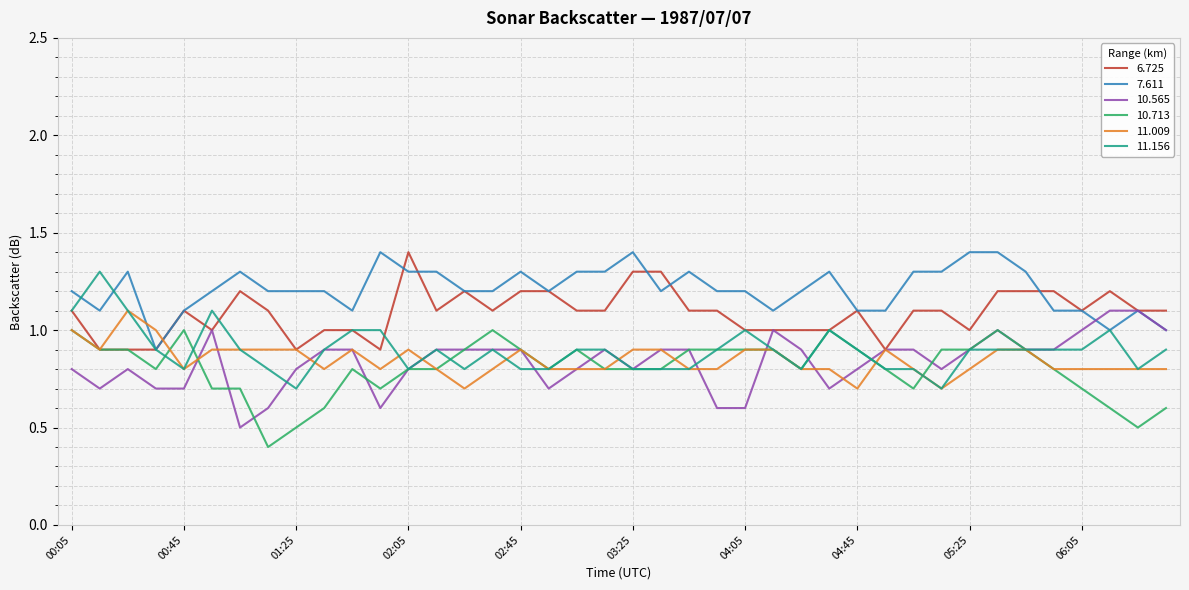

What is the highest value of the 6.725 series?

1.4